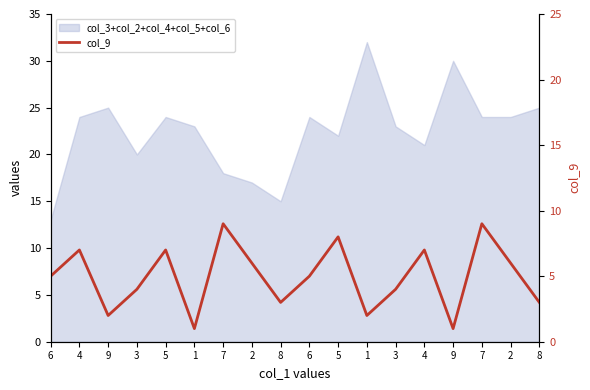

Reading left to right, what are all the values shown in this chart?

5	7	2	4	7	1	9	6	3	5	8	2	4	7	1	9	6	3